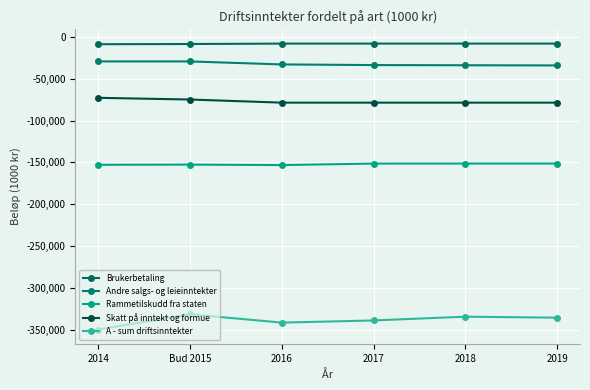

Is this an area chart (filled region under the line)?

No